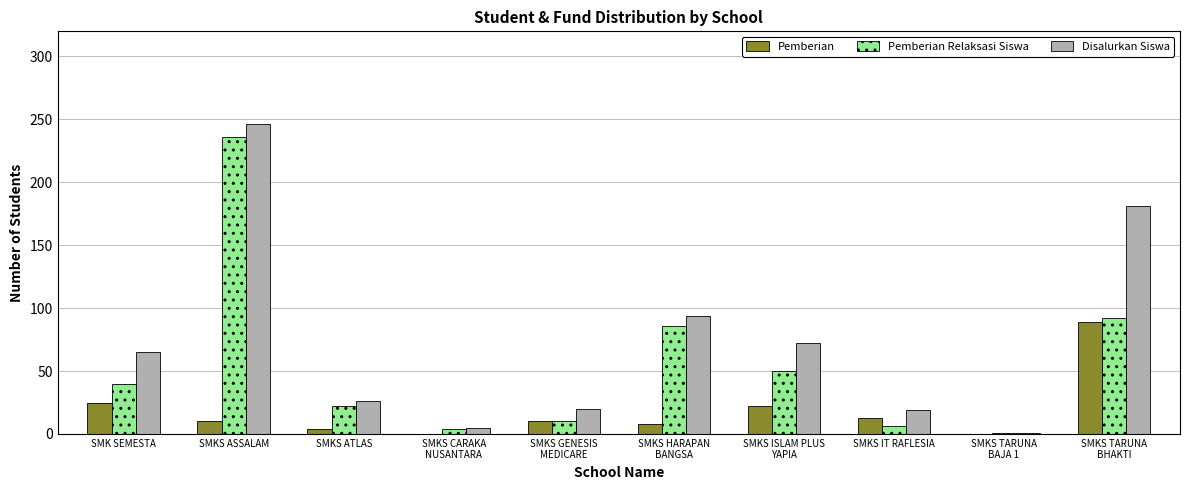

What is the highest value of the Disalurkan Siswa series?

246